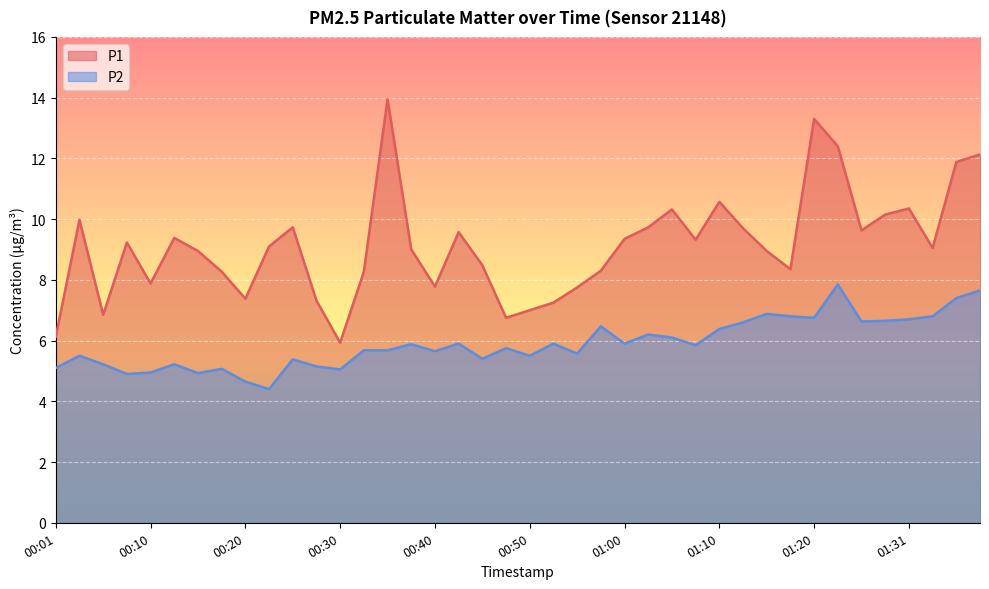

At which category does P2 reach its first local valley?

00:08